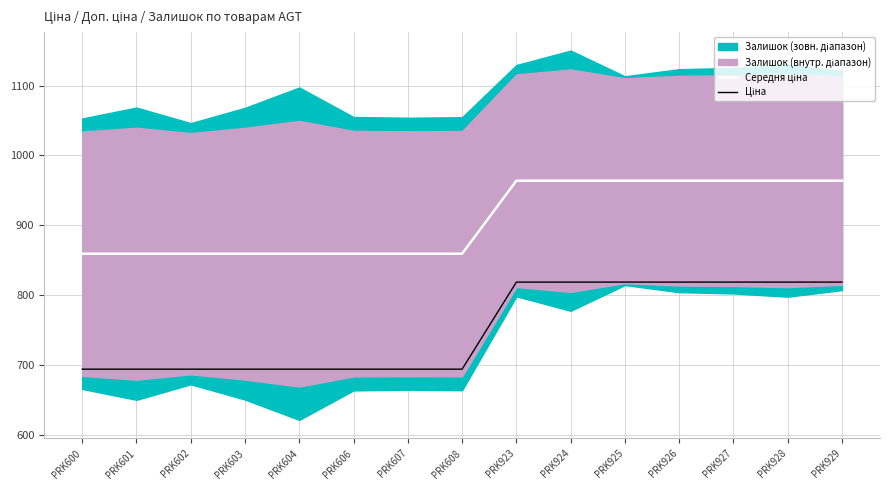

The Середня ціна series shows 859.2 at PRK608. True or false?

True